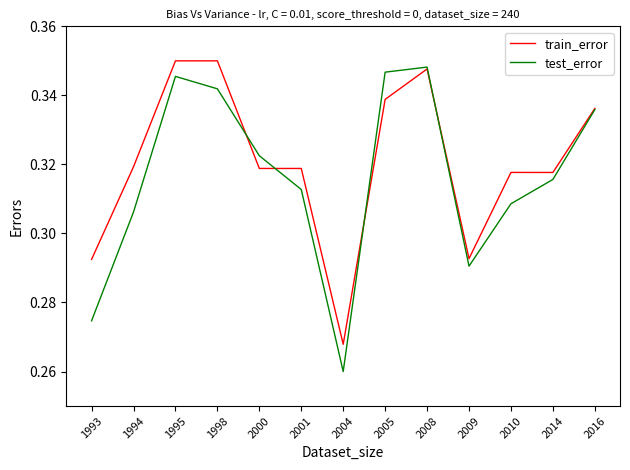

True or false: train_error has a value of 0.2 at 2014.

False